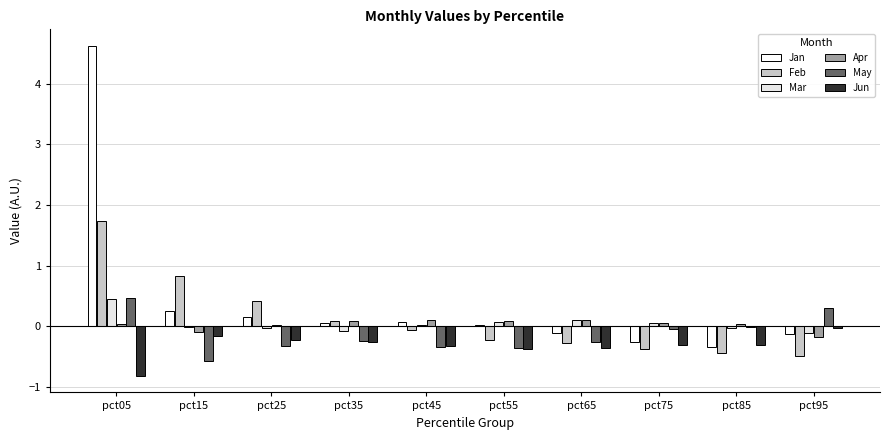

Is it true that Feb equals -0.8 at pct95?

False